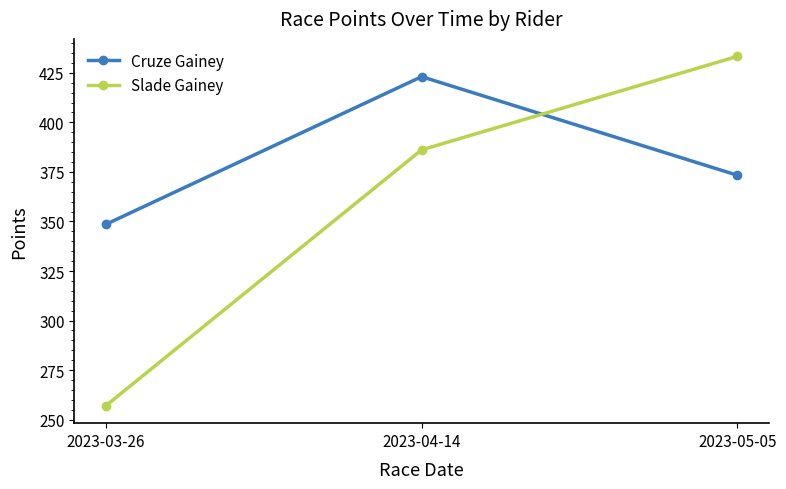

The Slade Gainey series shows 595.8 at 2023-04-14. True or false?

False